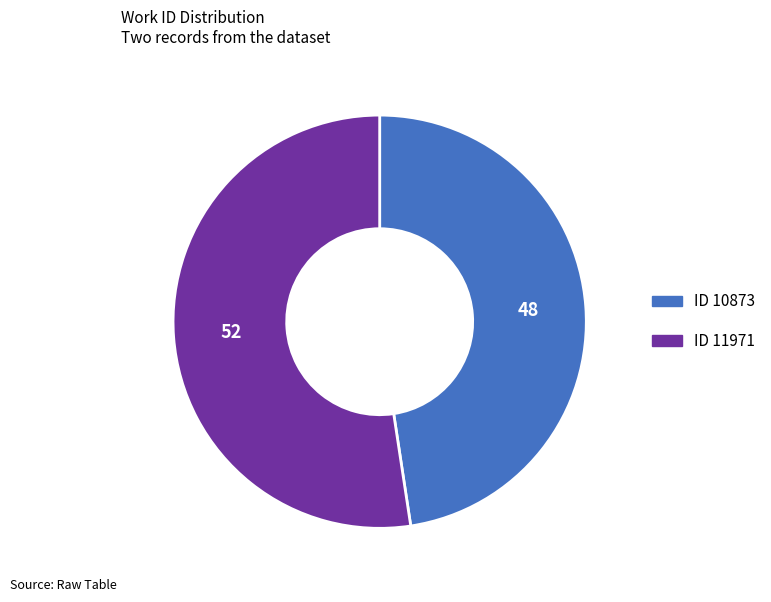

Is there a majority slice in this chart?

Yes